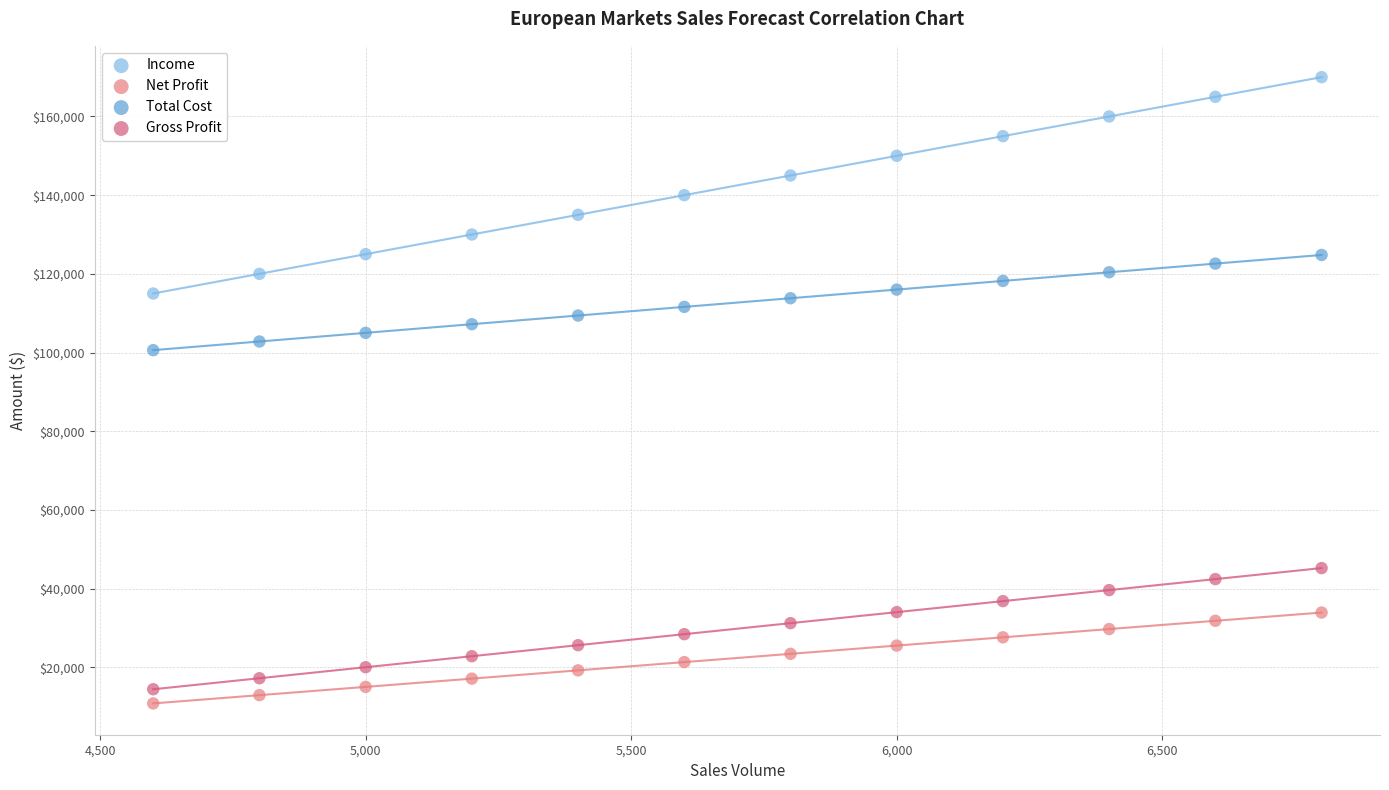

Across all data points, what is the range of X values (max minus min)?

2200